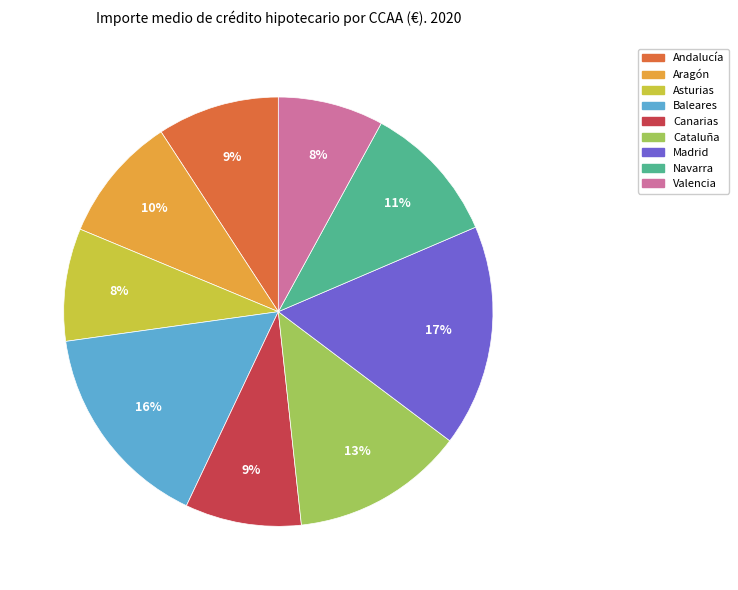

Do Navarra and Valencia together represent more than half of the pie?

No